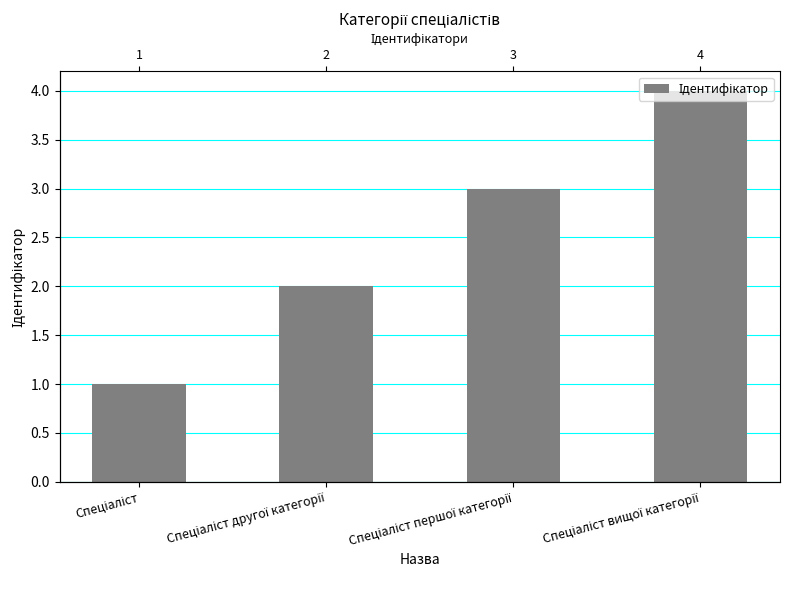

Between Спеціаліст and Спеціаліст вищої категорії, which is larger?

Спеціаліст вищої категорії